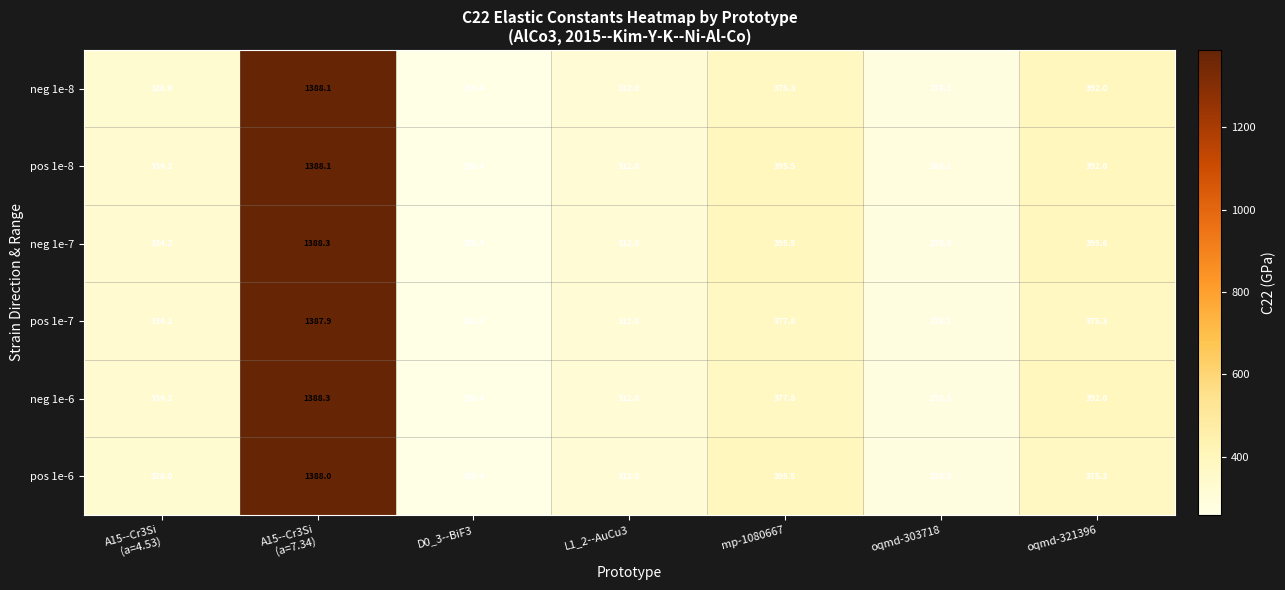

What is the smallest value displayed?

258.4